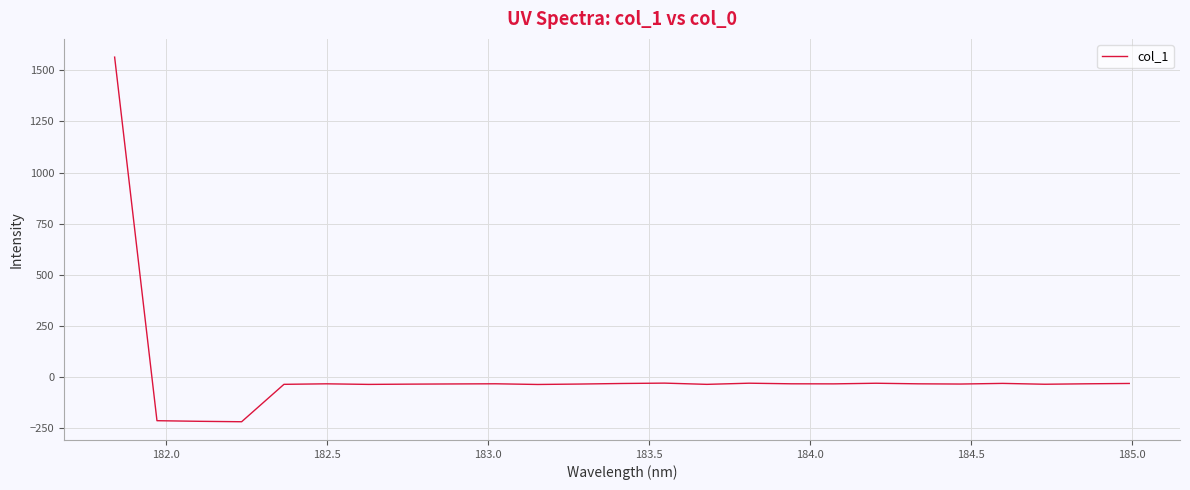

What is the minimum value shown in the chart?

-218.7